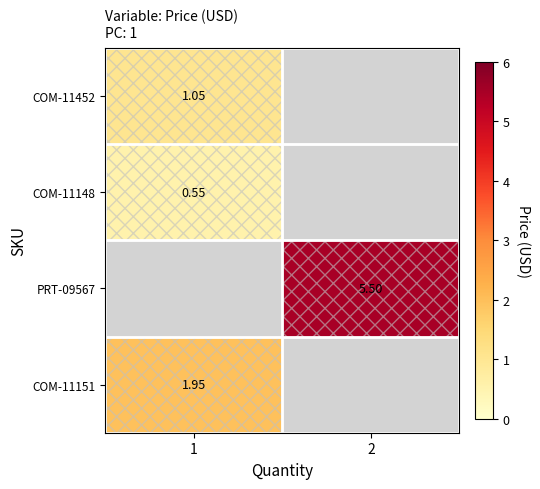

Which category has the highest value in the row_3 series?

1